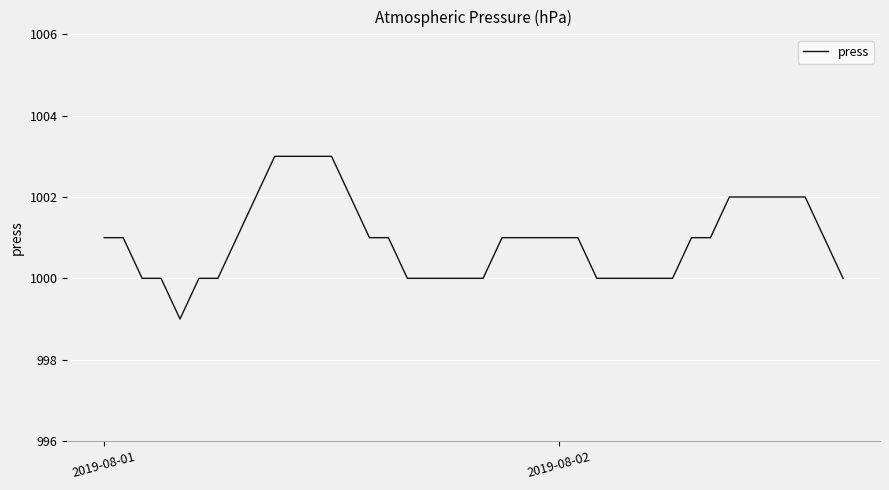

What is the greatest value displayed?

1003